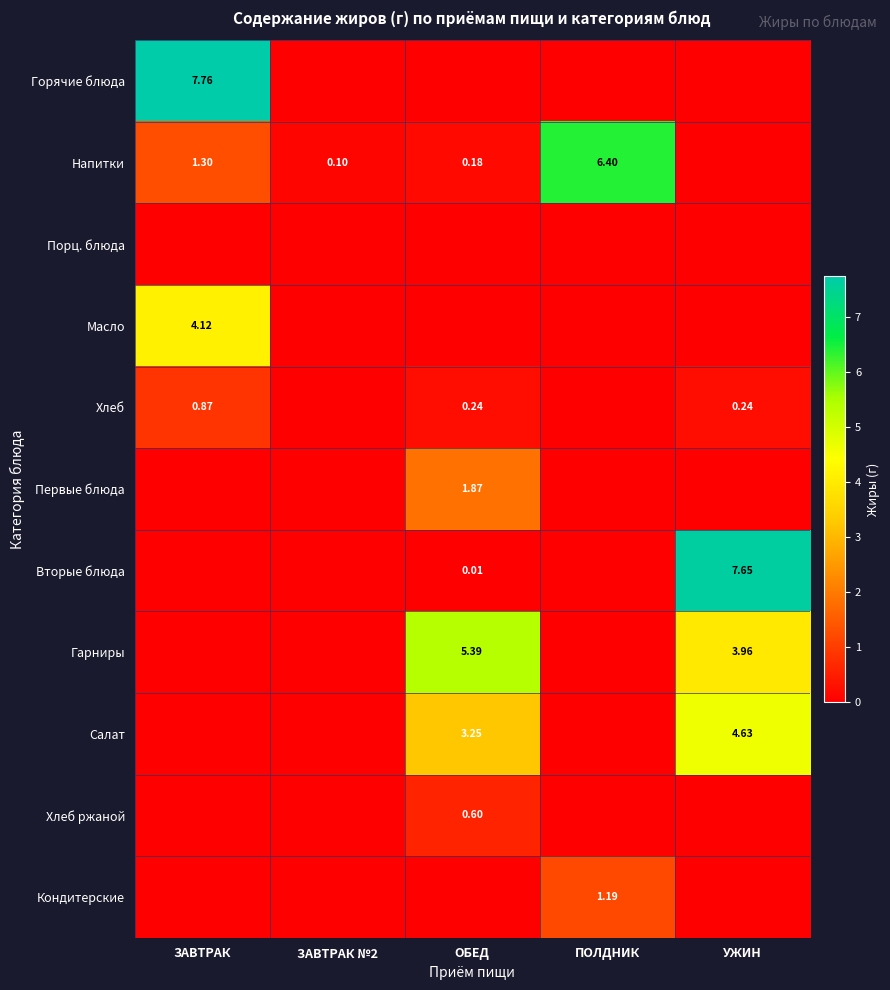

Is the value of Хлеб at ЗАВТРАК greater than the value of Напитки at ЗАВТРАК?

No